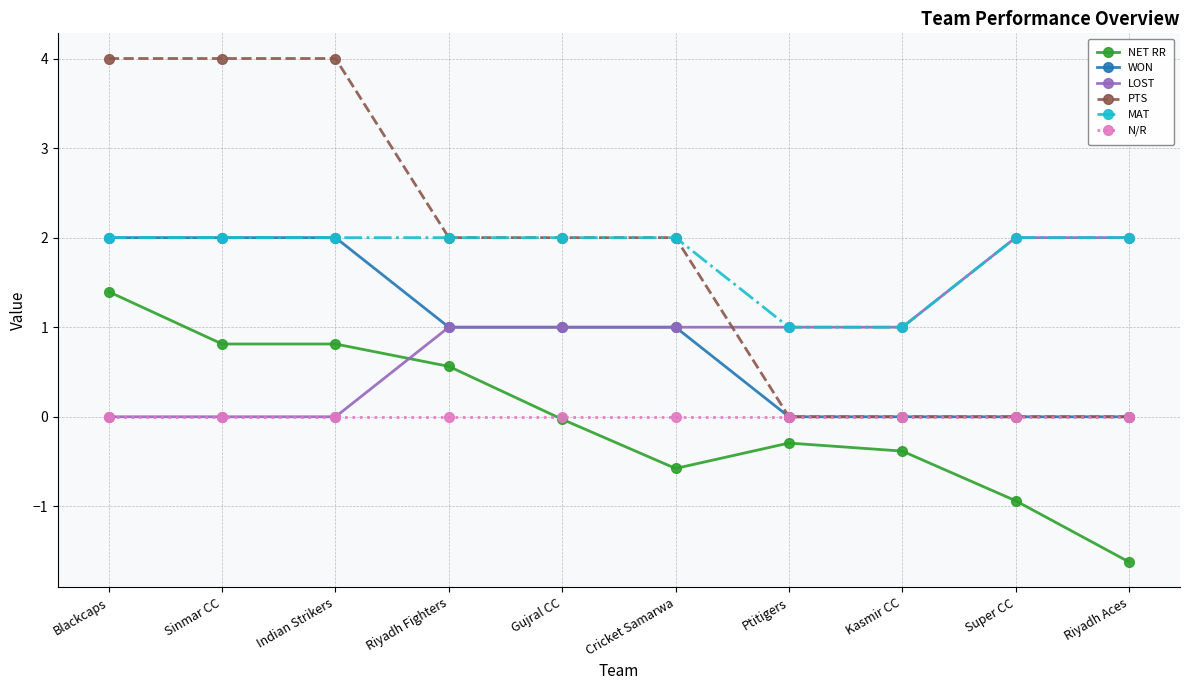

True or false: WON has a value of 0.0 at Riyadh Aces.

True